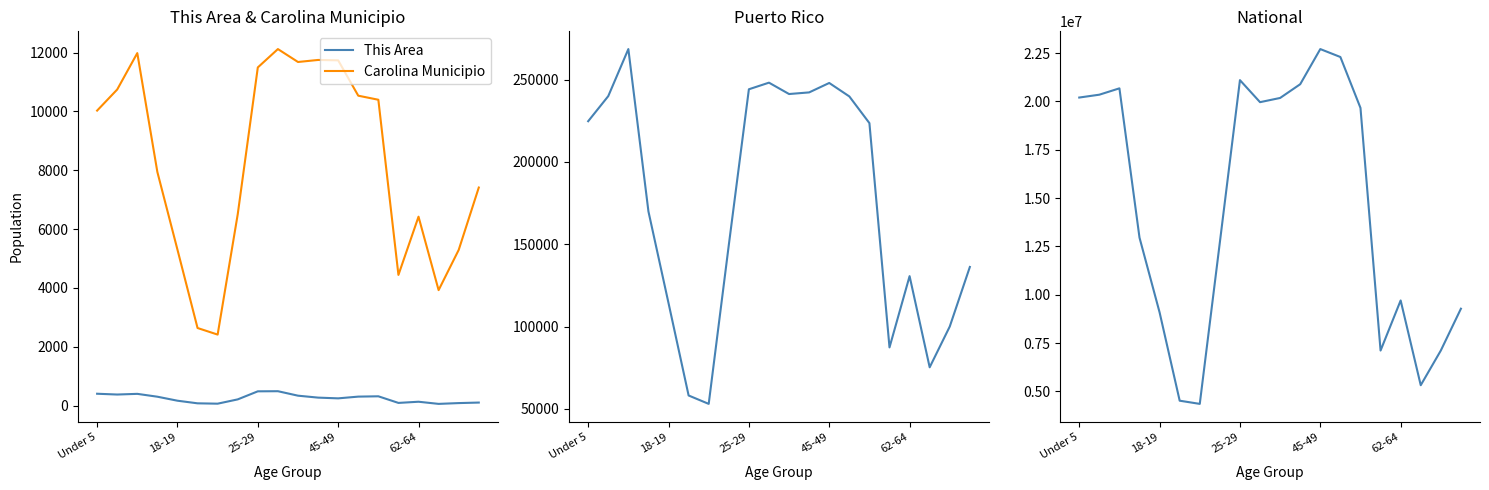

True or false: Puerto Rico and National cross at least once.

False